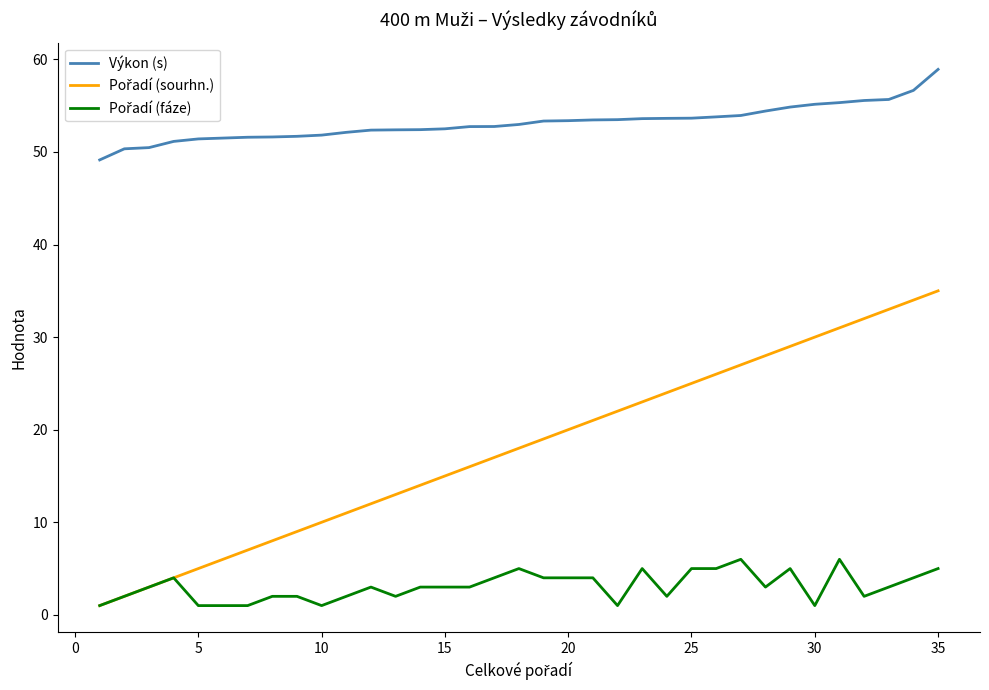

What is the difference between the maximum and minimum values in the Výkon (s) series?

9.8